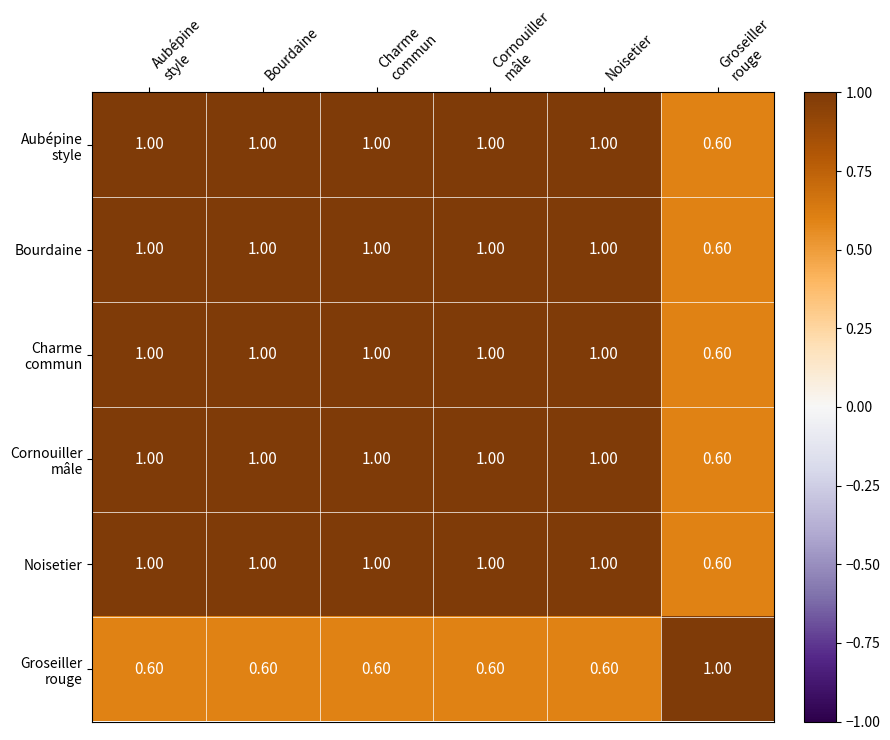

At how many categories does at least one series exceed 0?

6